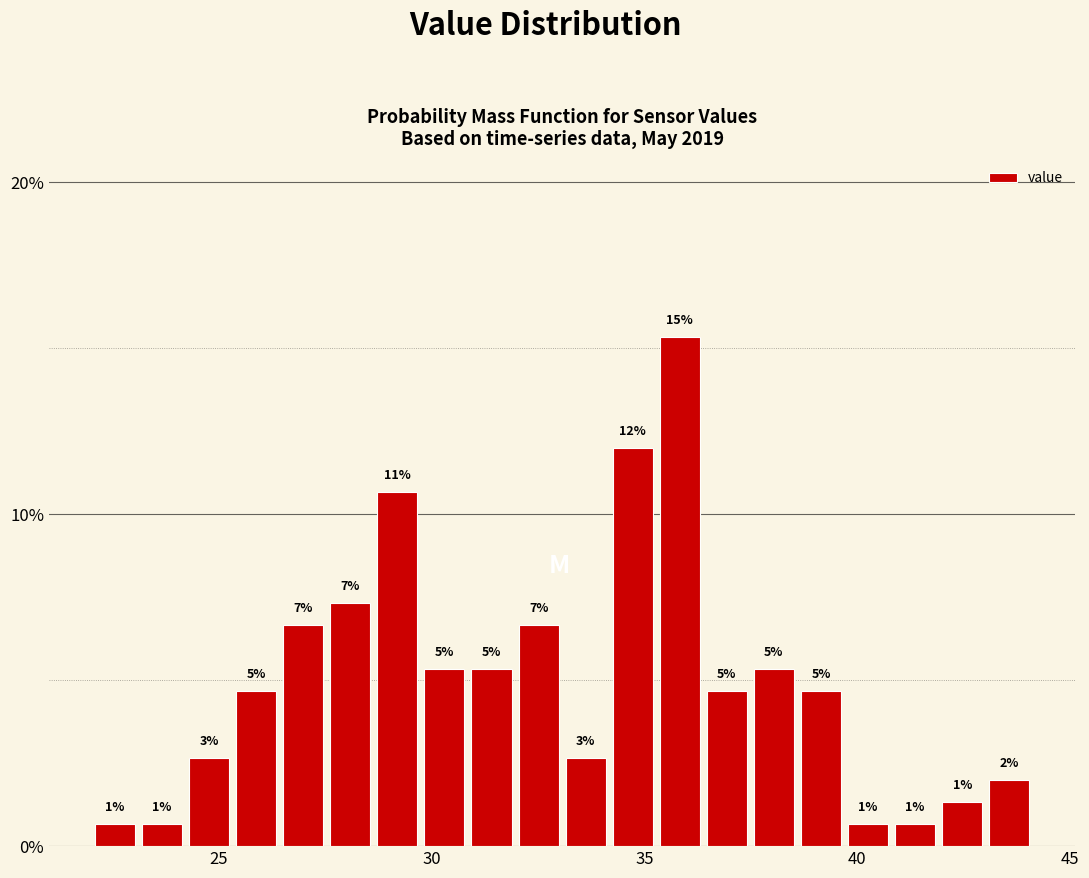

Read against the x-axis, roughly where is the centre of the tallest bar?

36.0